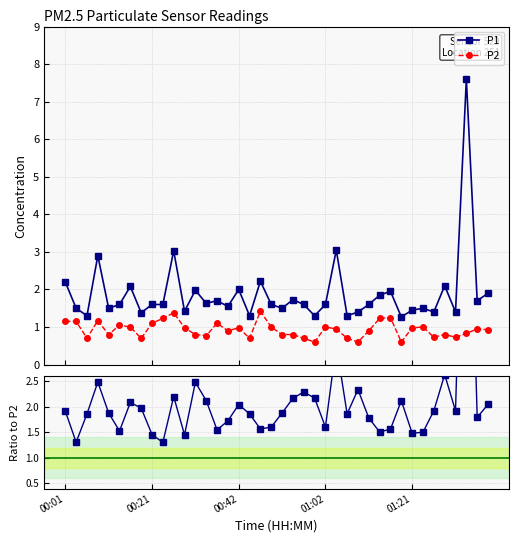

How many interior local peaks does the P2 series have?

11